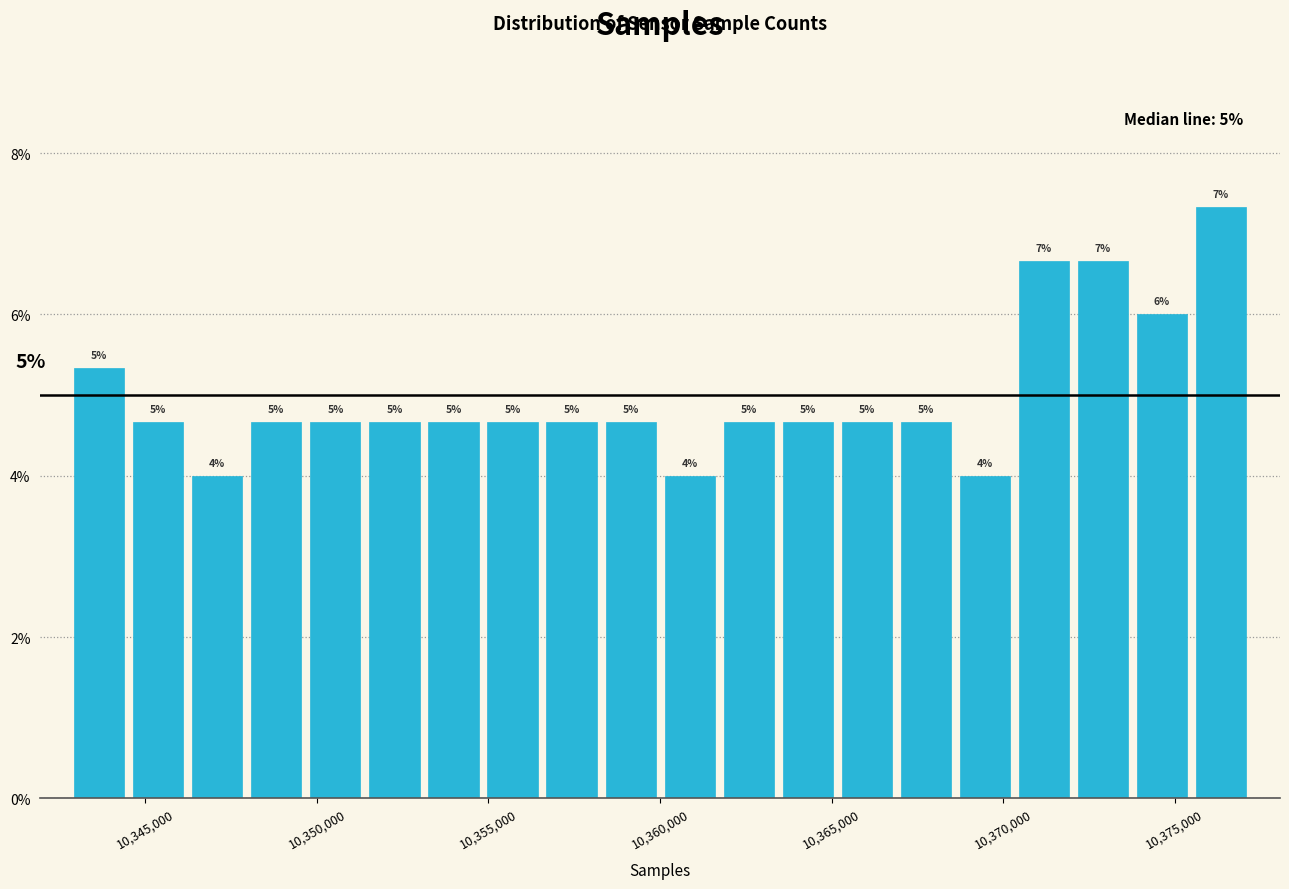

Around what value on the x-axis is the tallest bar? Give the approximate position of its centre, as read against the axis.

10376500